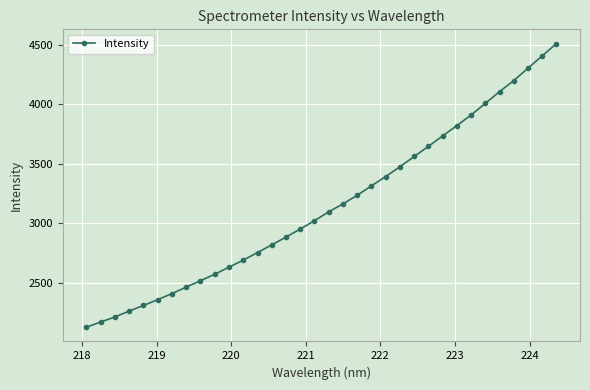

What is the maximum value shown in the chart?

4511.1